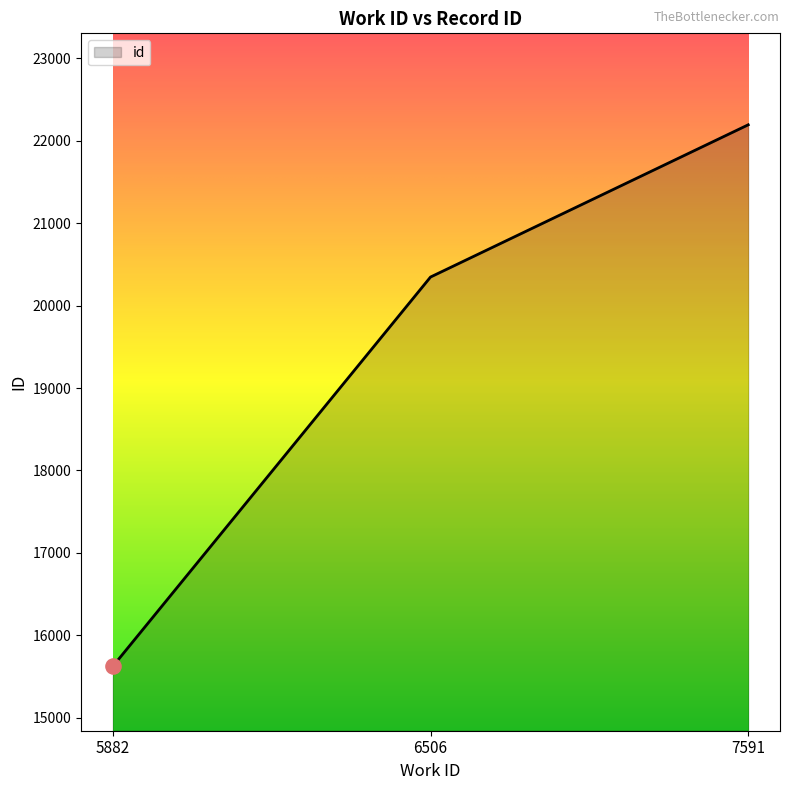

What is the ratio of the value at 5882 to the value at 7591?

0.7